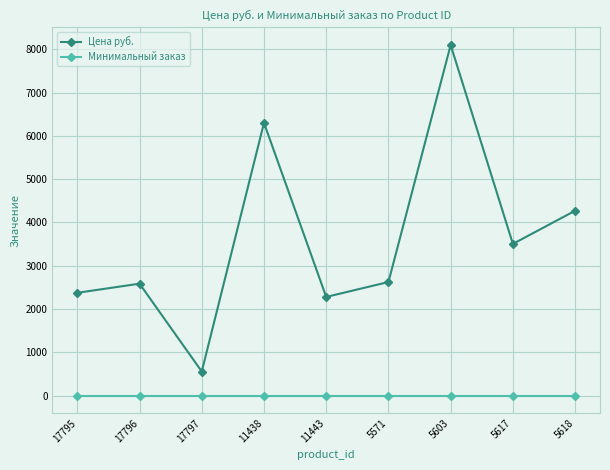

What are all the series names shown in the legend?

Цена руб., Минимальный заказ